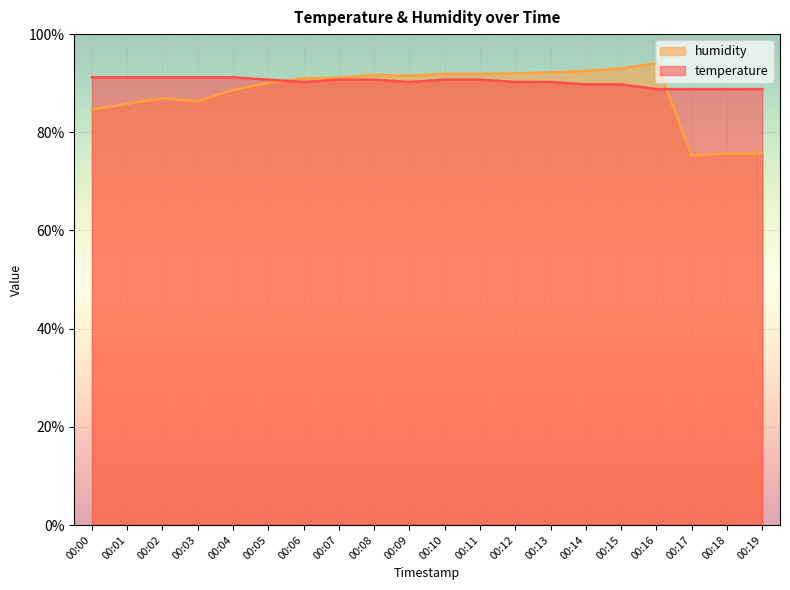

How many values in the humidity series exceed 91?

10